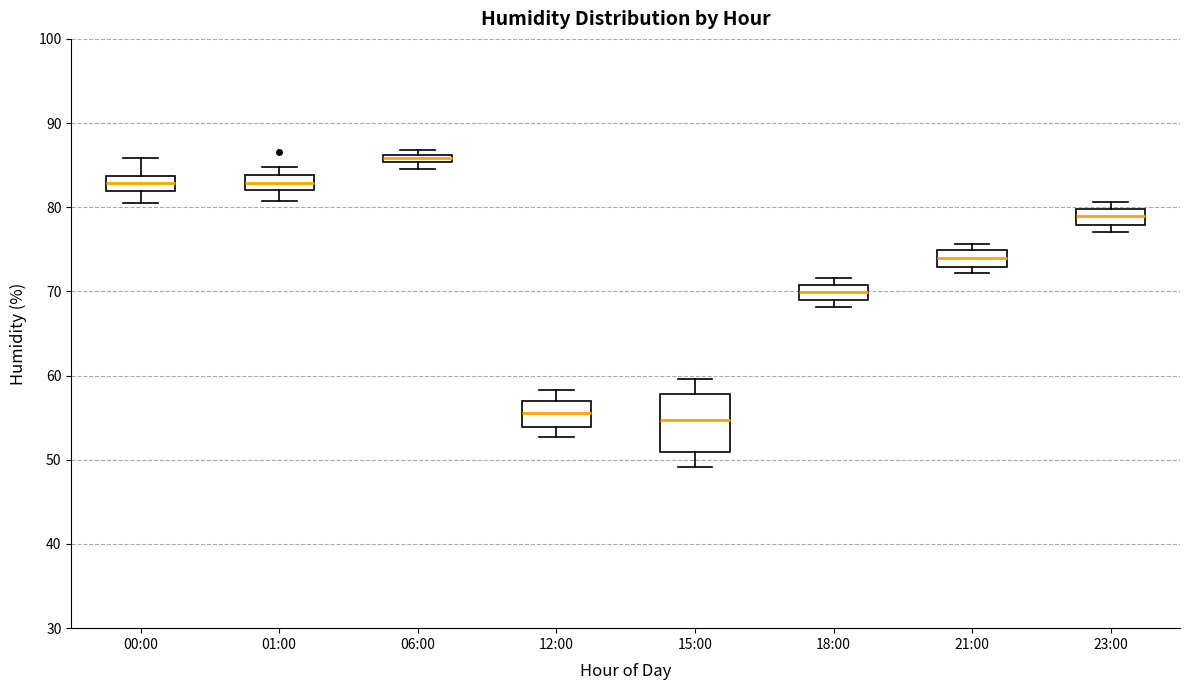

Where is the lower edge of the box for 06:00 on the y-axis? The values are not printed on the chart, so give them approximately, as read against the axis.

85